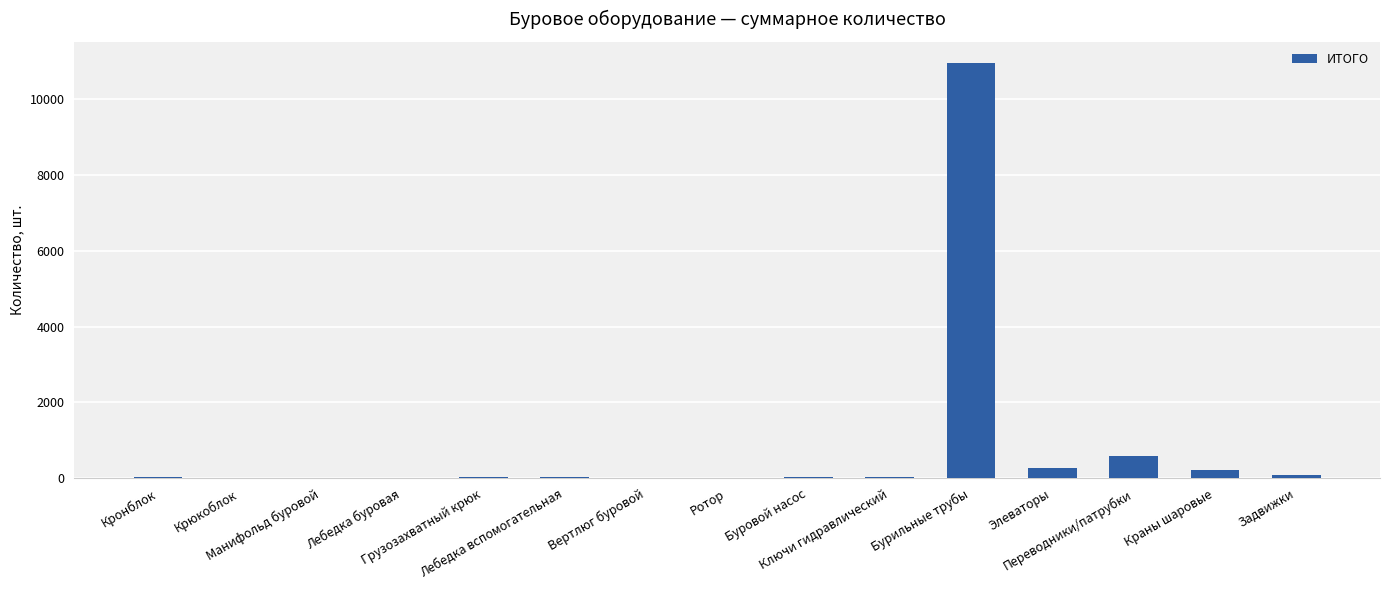

Are the bars horizontal?

No